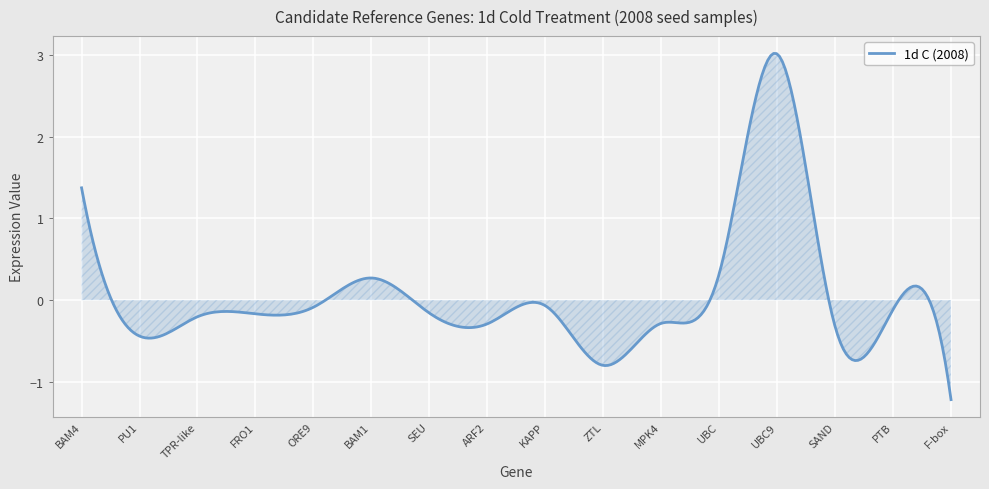

What is the difference between the maximum and minimum values?

4.2